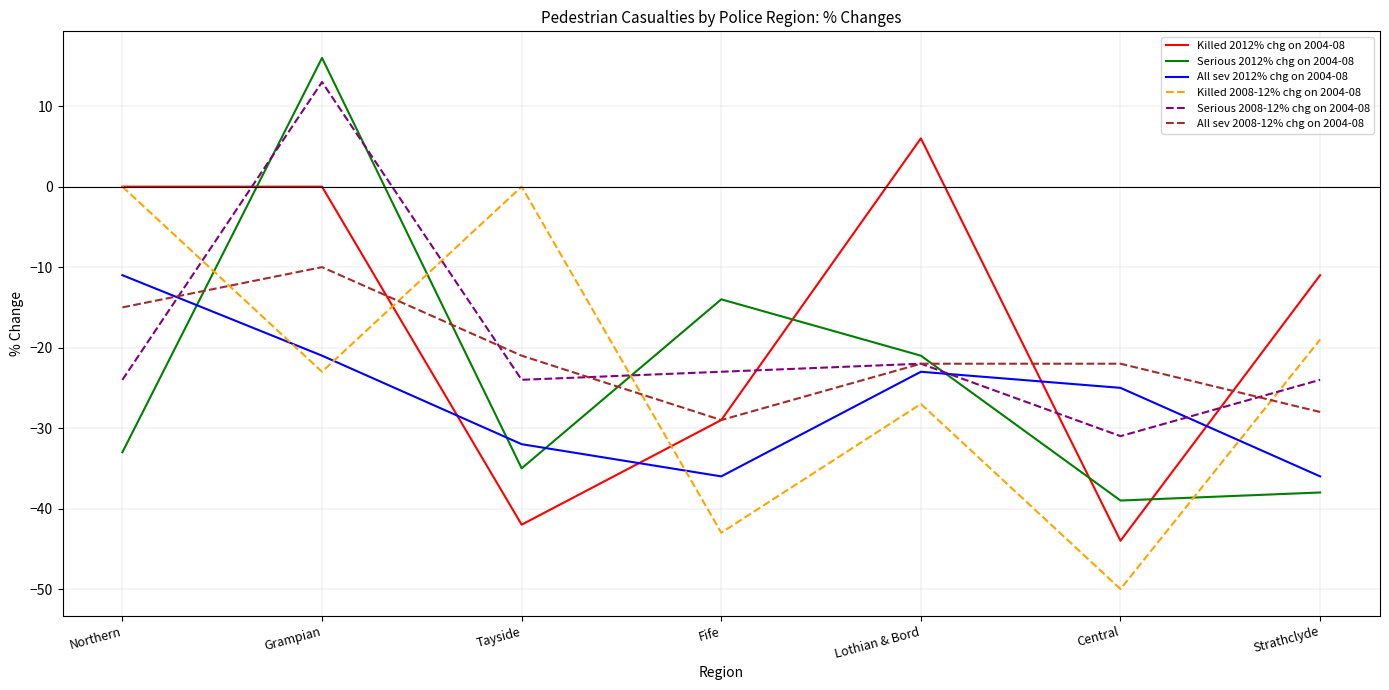

How many negative values does the Serious 2012% chg on 2004-08 series have?

6